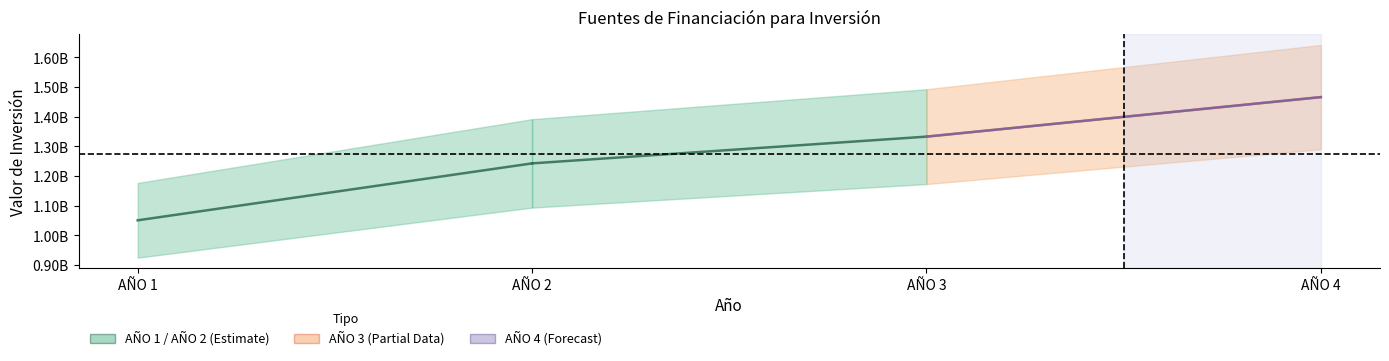

The value at AÑO 1 is 1890865873. True or false?

False